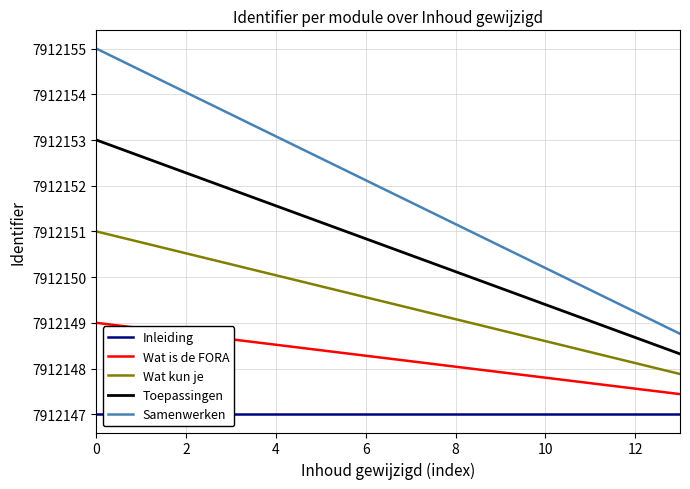

List the series in order of their peak value, lowest first.

Inleiding, Wat is de FORA, Wat kun je, Toepassingen, Samenwerken